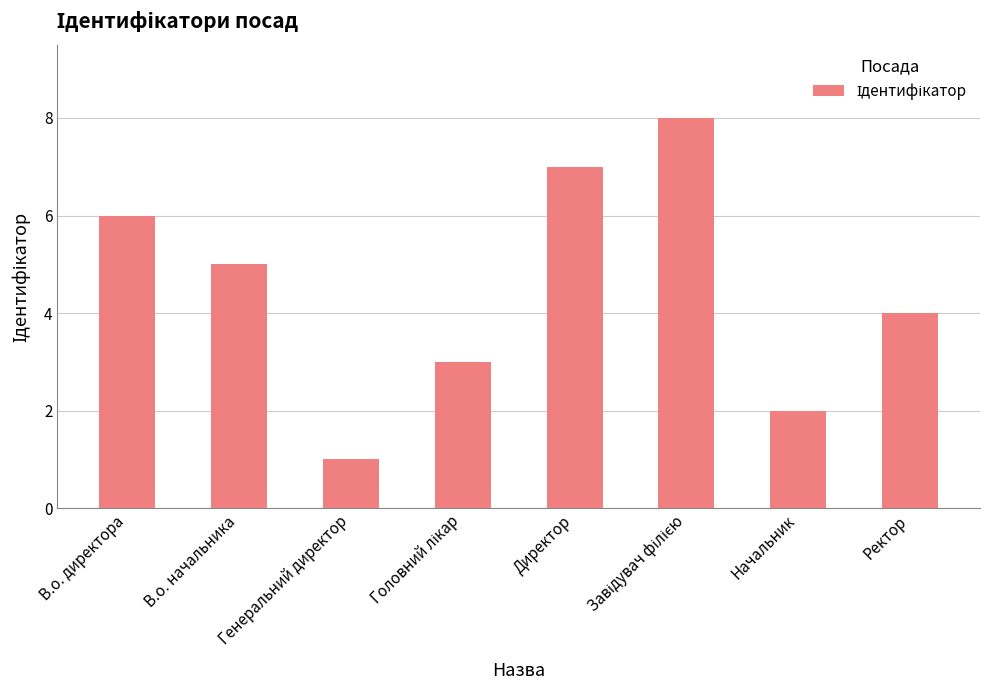

What is the greatest value displayed?

8